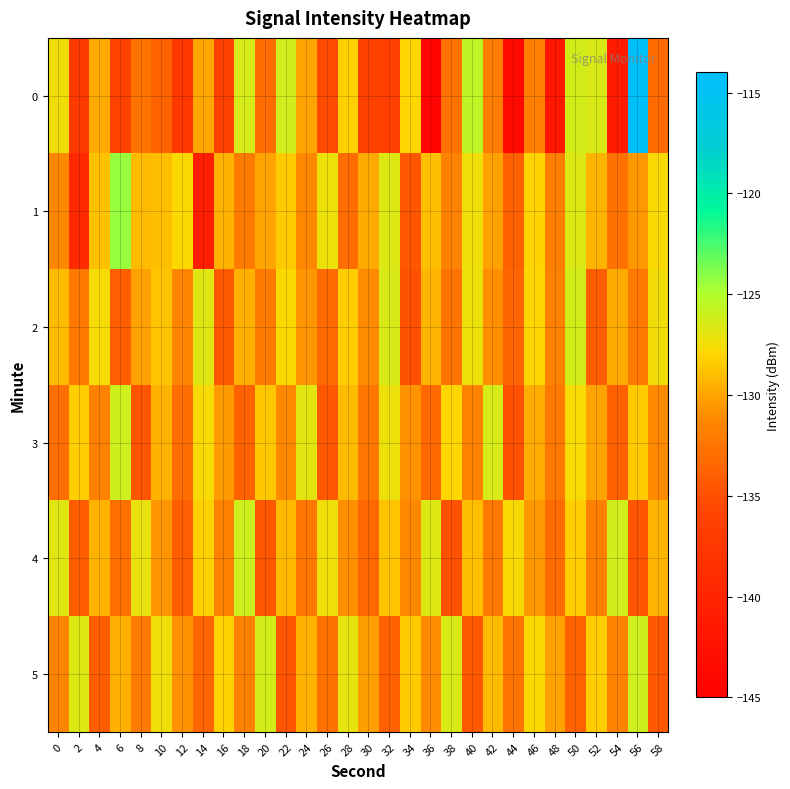

Which series changed the most between 32 and 34?

2